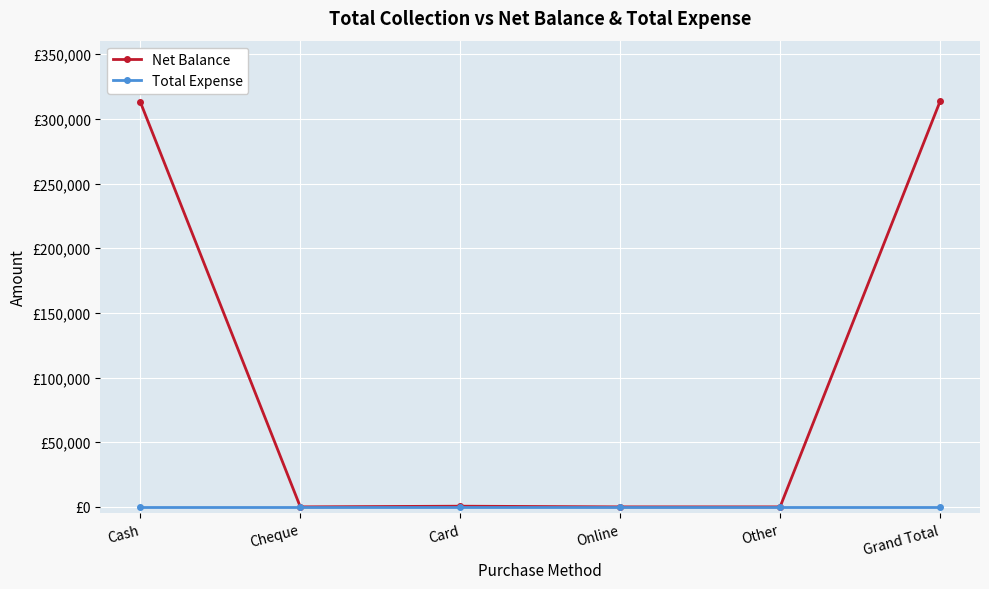

Which category has the highest value across all series?

Grand Total